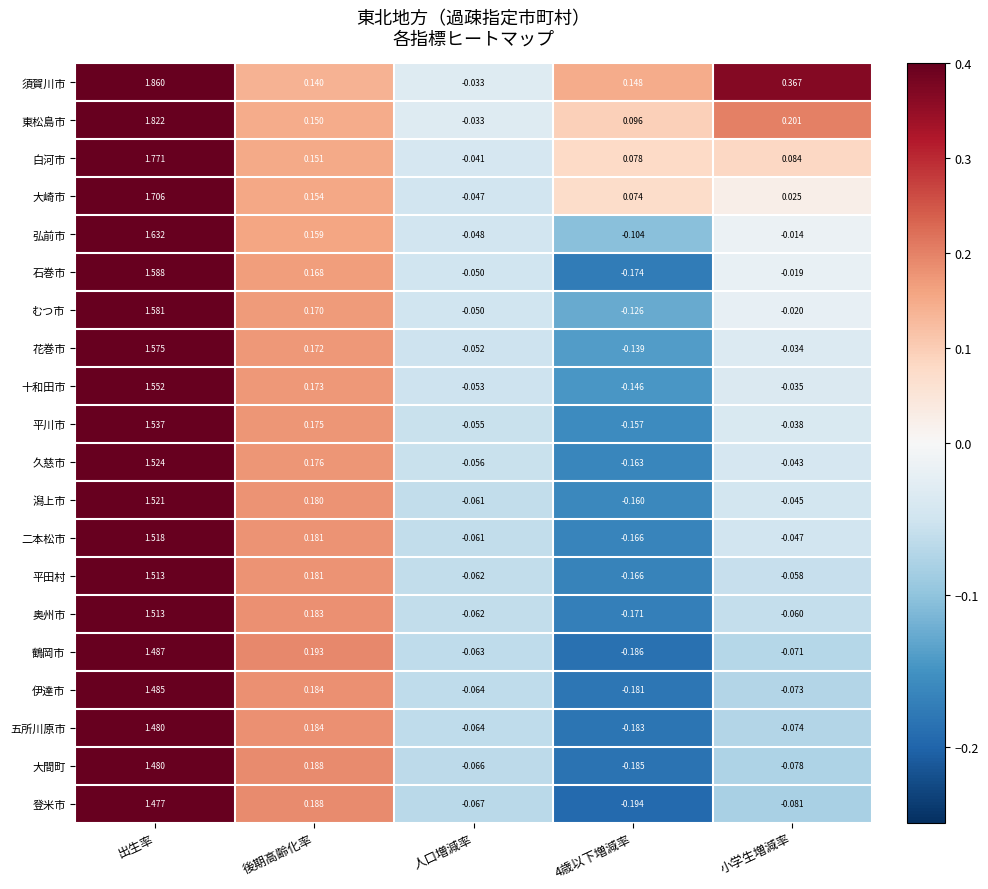

Between 人口増減率 and 小学生増減率, which series saw the biggest shift?

須賀川市